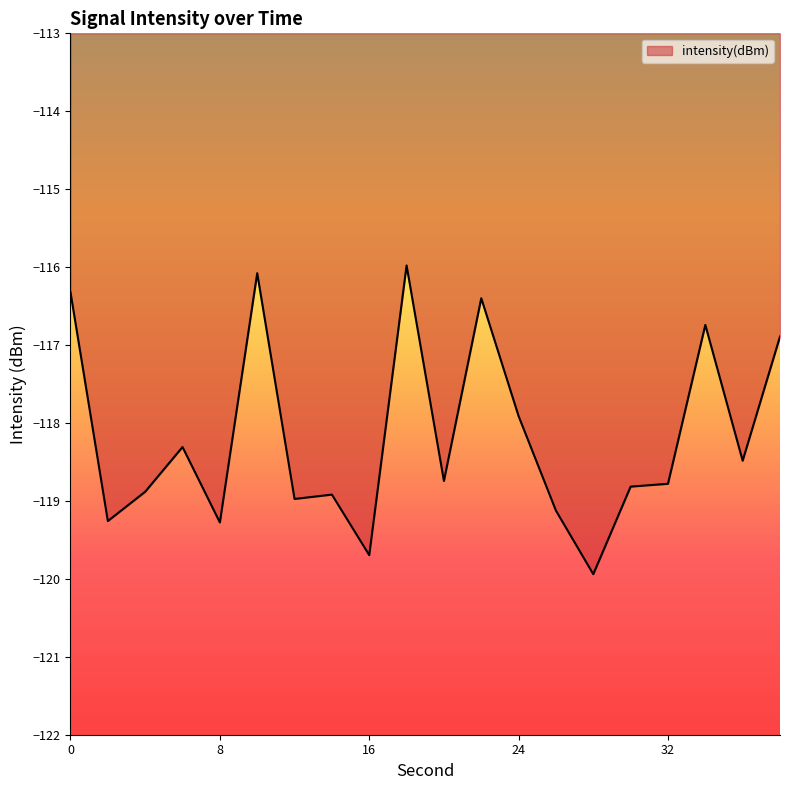

What is the difference between the maximum and minimum values?

4.0